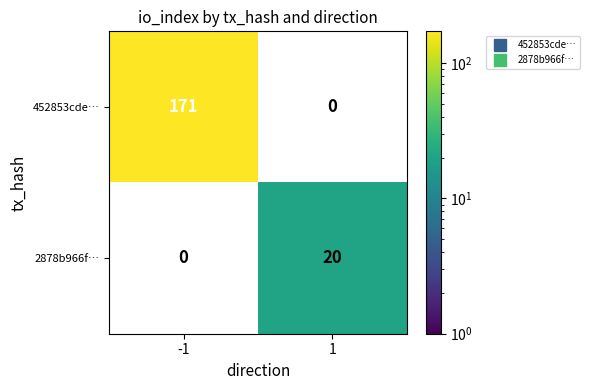

What is the difference between the 452853cde… values at 1 and -1?

171